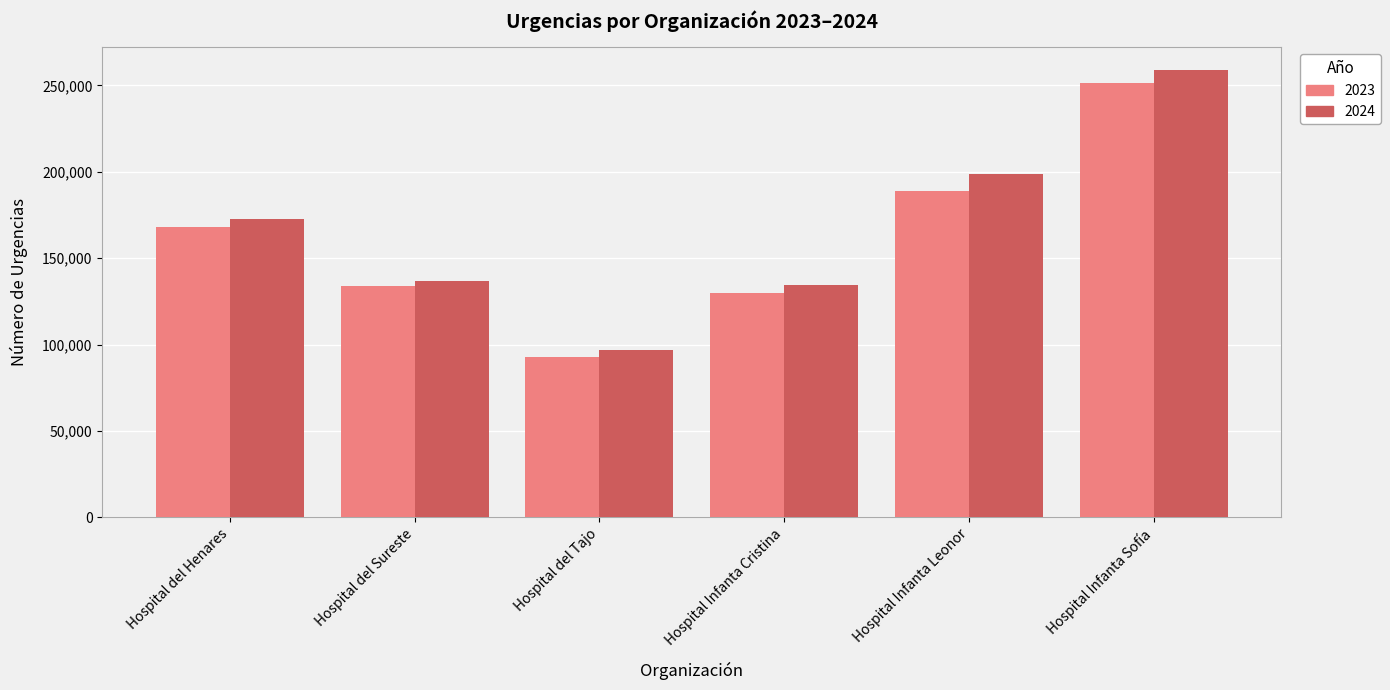

Are the bars grouped side by side (vs. stacked)?

Yes